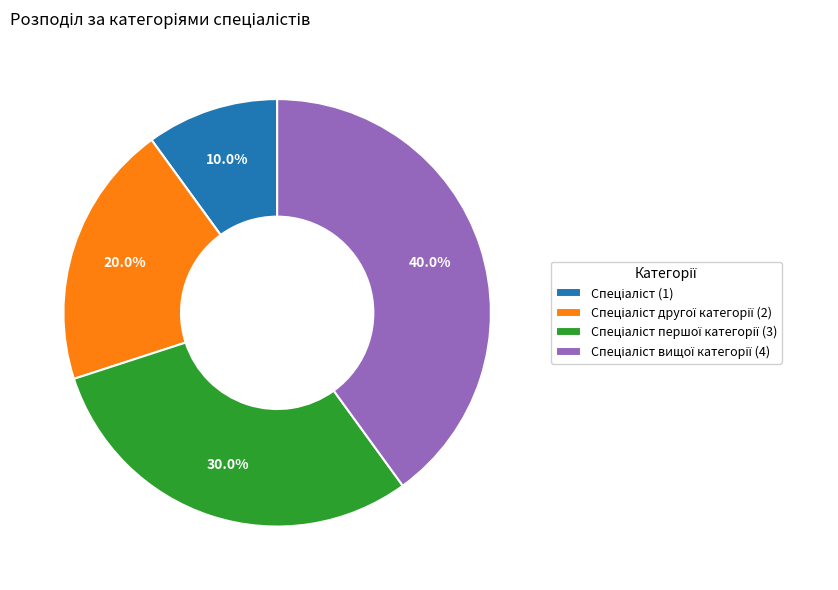

To the nearest percent, what is the difference between the largest and smallest slice percentages?

30%